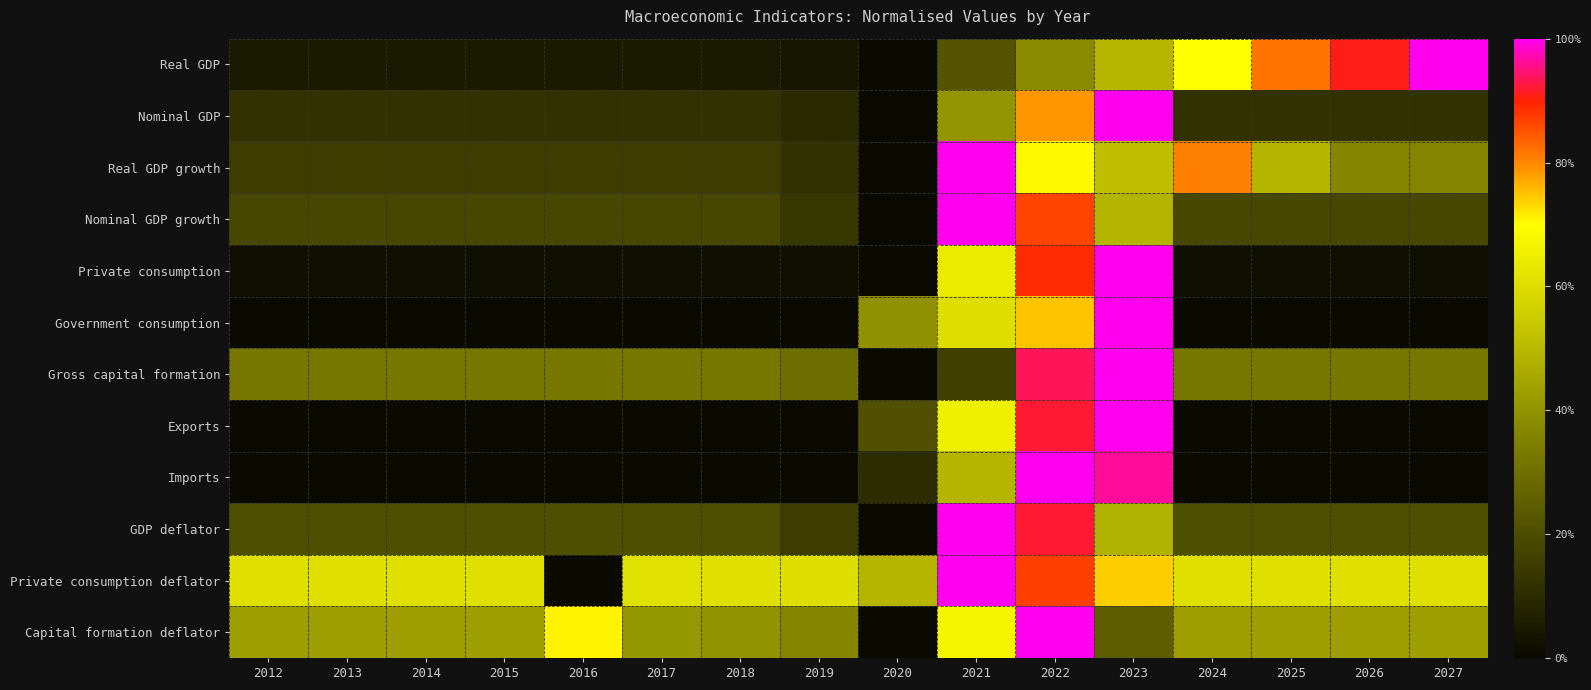

Which series has the largest range (max minus min)?

Real GDP